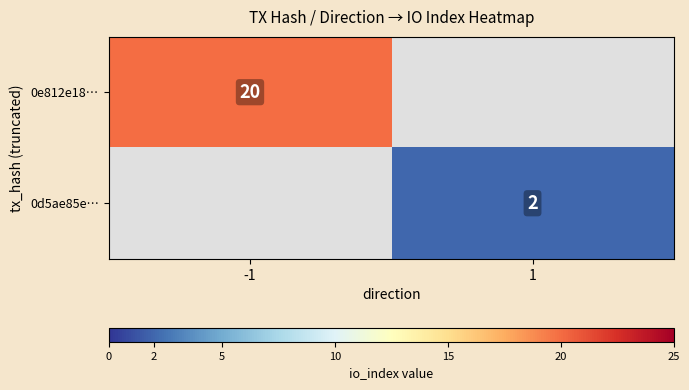

True or false: 0e812e18… has a value of 35 at -1.

False